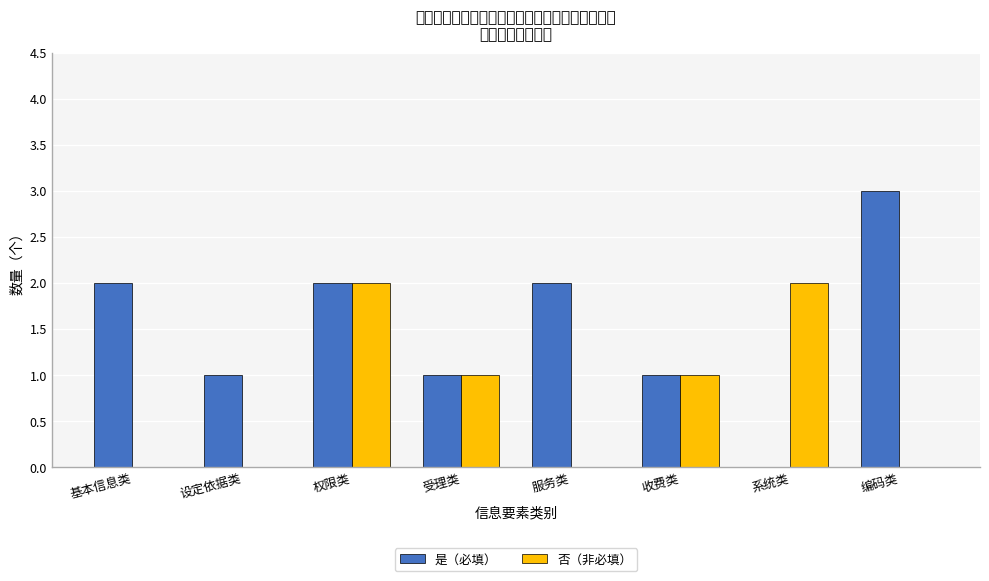

How many bars are there in each group?

2